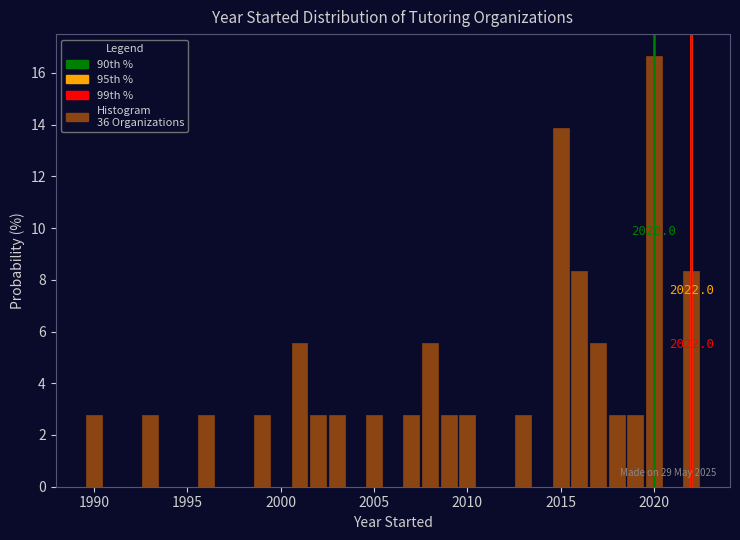

Around what value on the x-axis is the tallest bar? Give the approximate position of its centre, as read against the axis.

2020.0